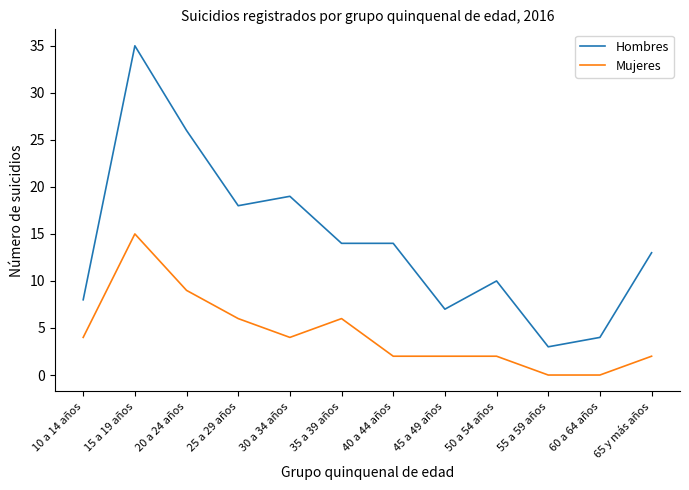

What is the spread (max minus min) of values at 60 a 64 años?

4